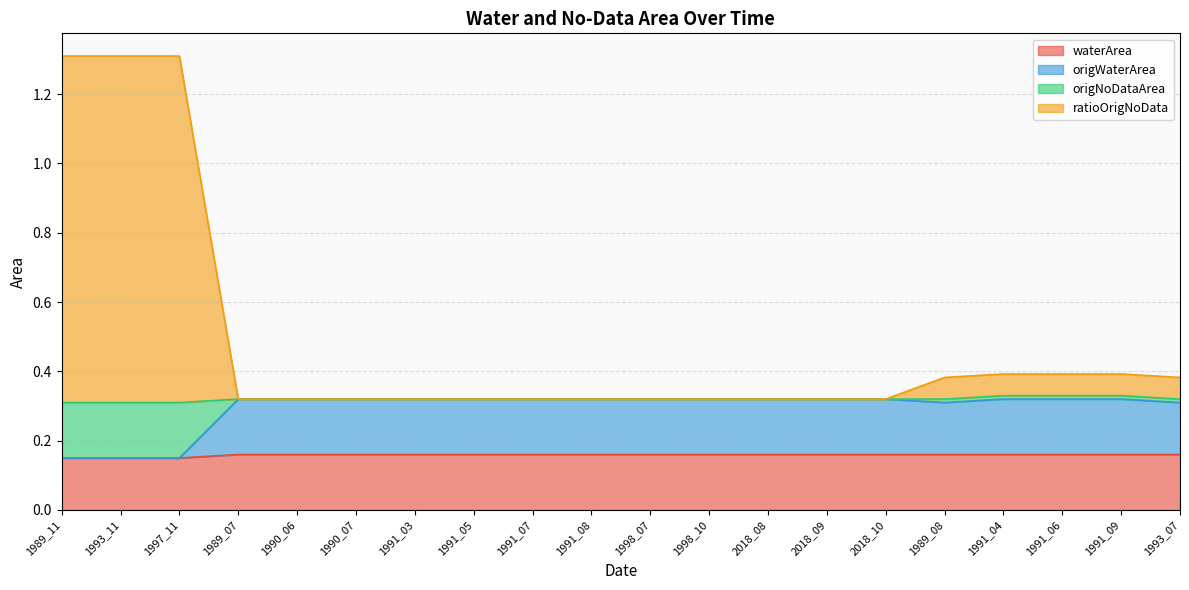

How many interior local valleys does the origWaterArea series have?

1